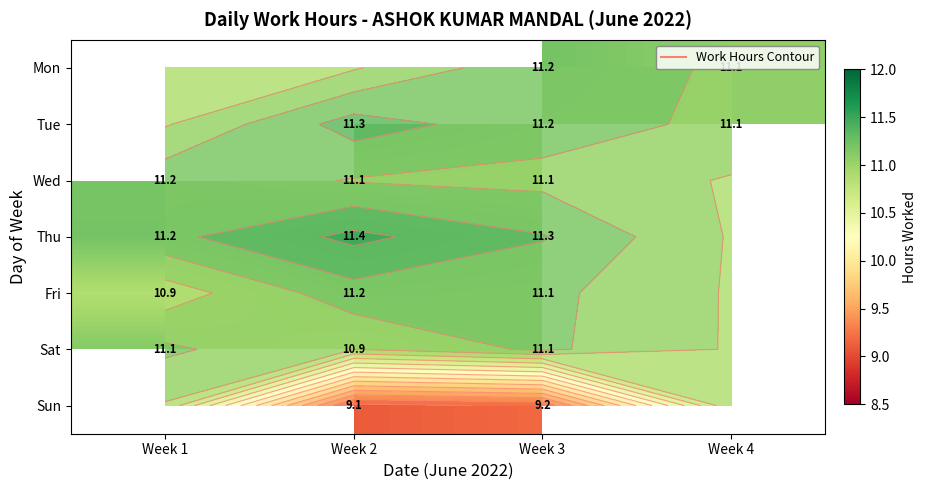

Is it true that Fri equals 11.1 at Week 3?

True